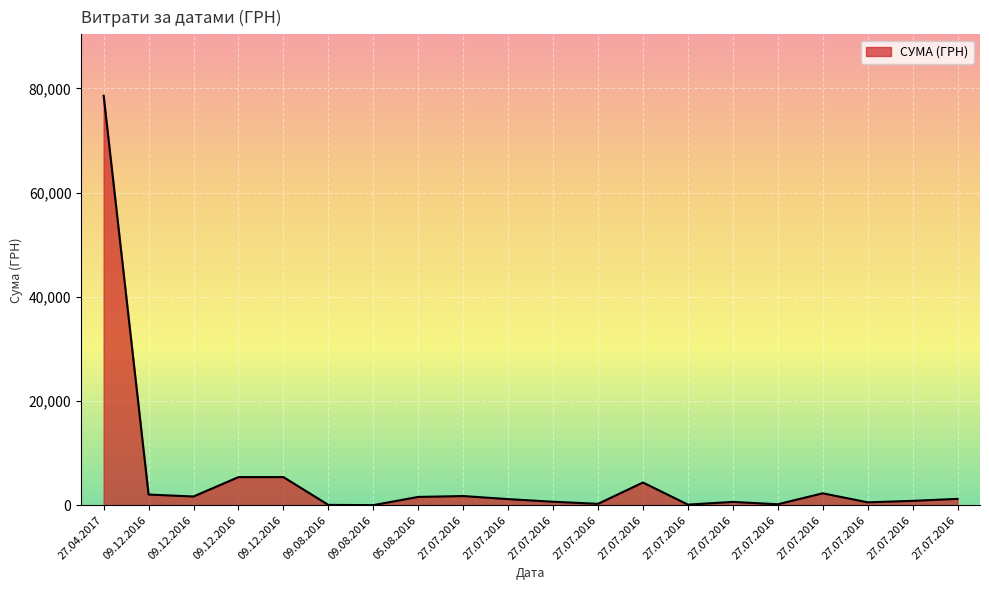

Does the chart have visible grid lines?

Yes